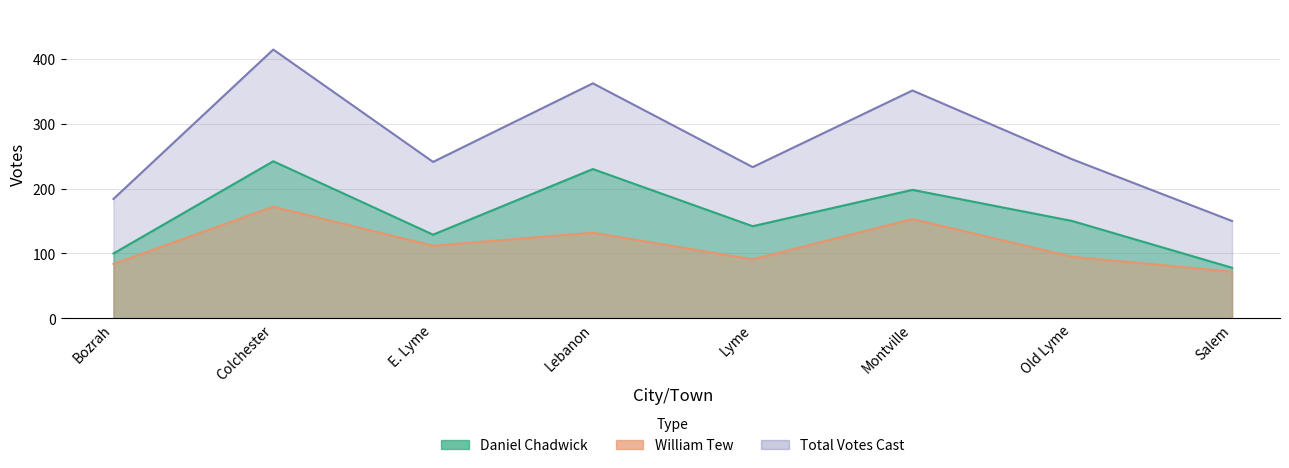

At which category does Total Votes Cast reach its first local valley?

E. Lyme